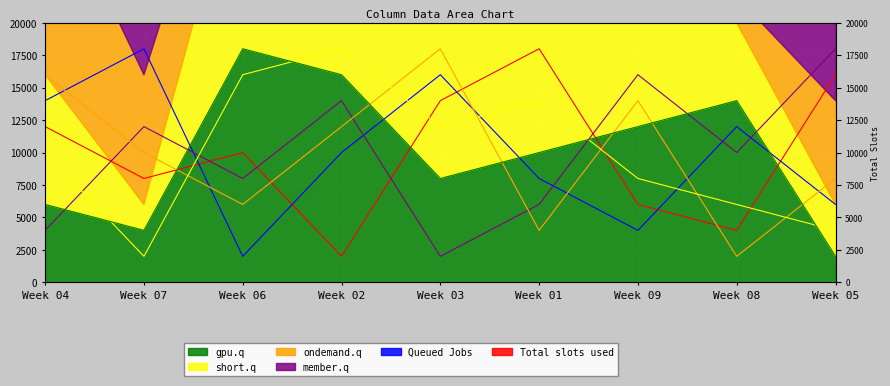

Reading left to right, transcribe all the data shown in this chart.

col_6: 12000	8000	10000	2000	14000	18000	6000	4000	16000
col_8: 14000	18000	2000	10000	16000	8000	4000	12000	6000
col_7: 4000	12000	8000	14000	2000	6000	16000	10000	18000
col_9: 16000	10000	6000	12000	18000	4000	14000	2000	8000
col_2: 10000	2000	16000	18000	12000	14000	8000	6000	4000
col_3: 6000	4000	18000	16000	8000	10000	12000	14000	2000